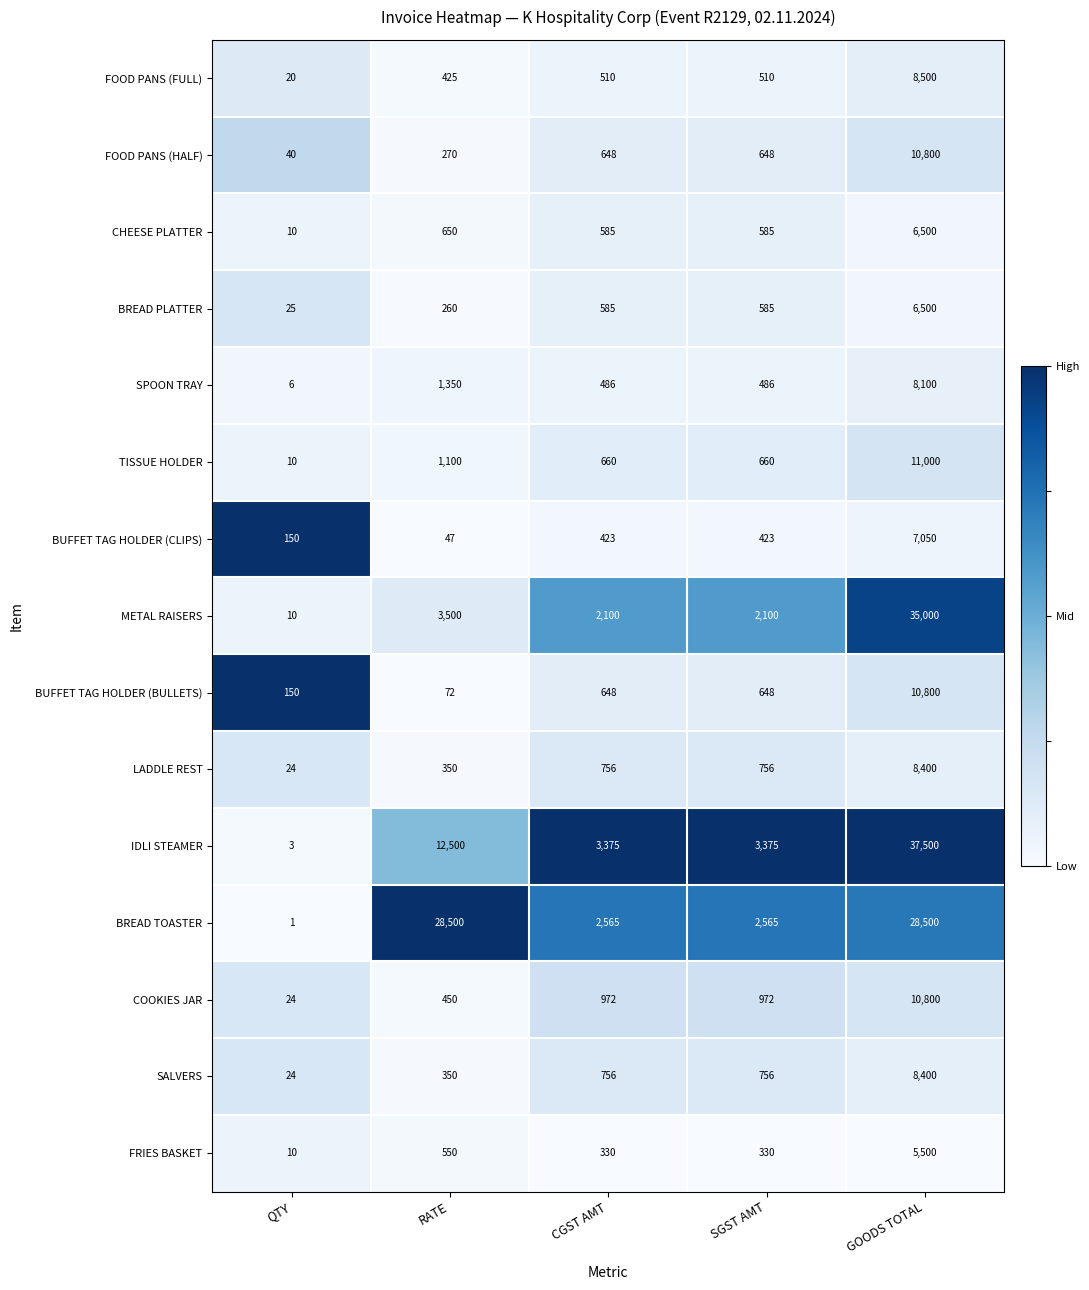

Which series has the widest spread of values?

IDLI STEAMER